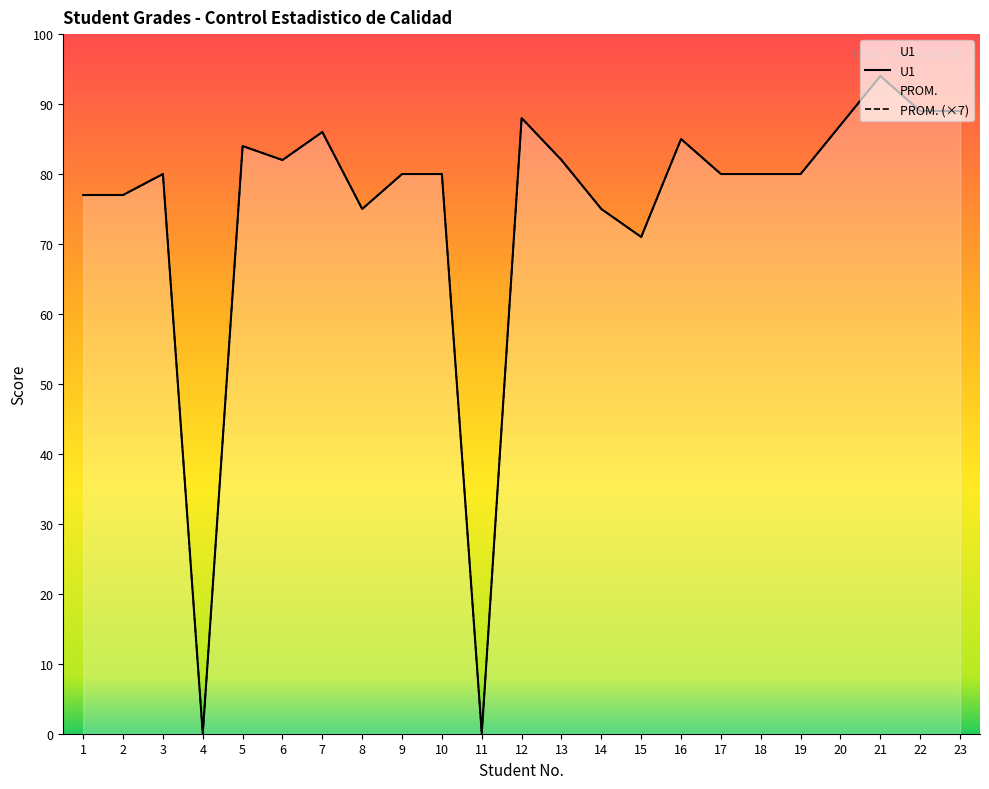

Which series has the largest range (max minus min)?

U1